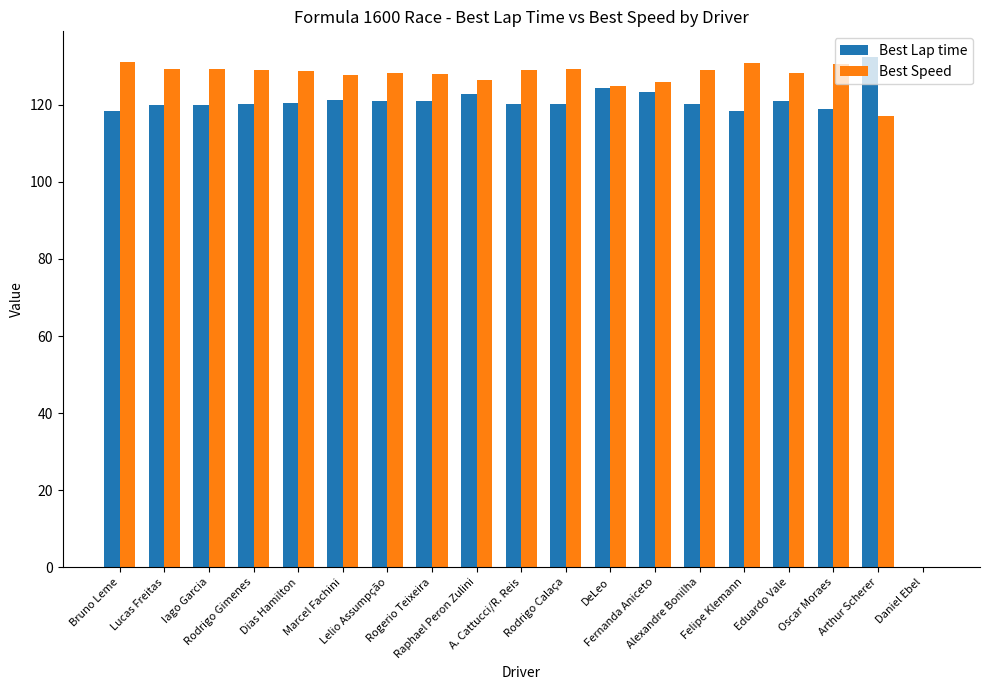

What is the sum of all Best Lap time values?

2184.0